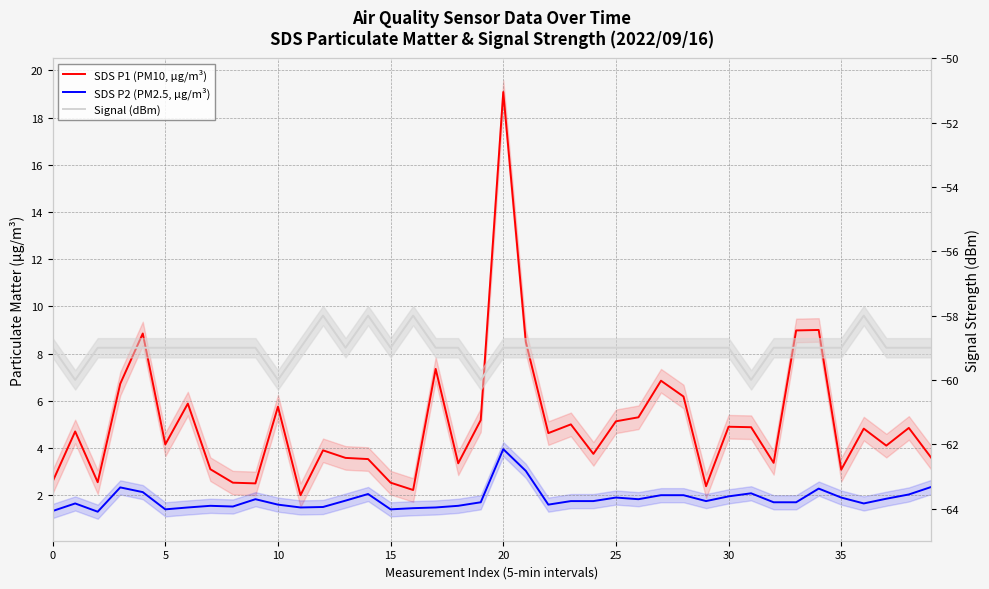

True or false: SDS P1 (PM10, µg/m³) has more than 2 interior local peaks.

True